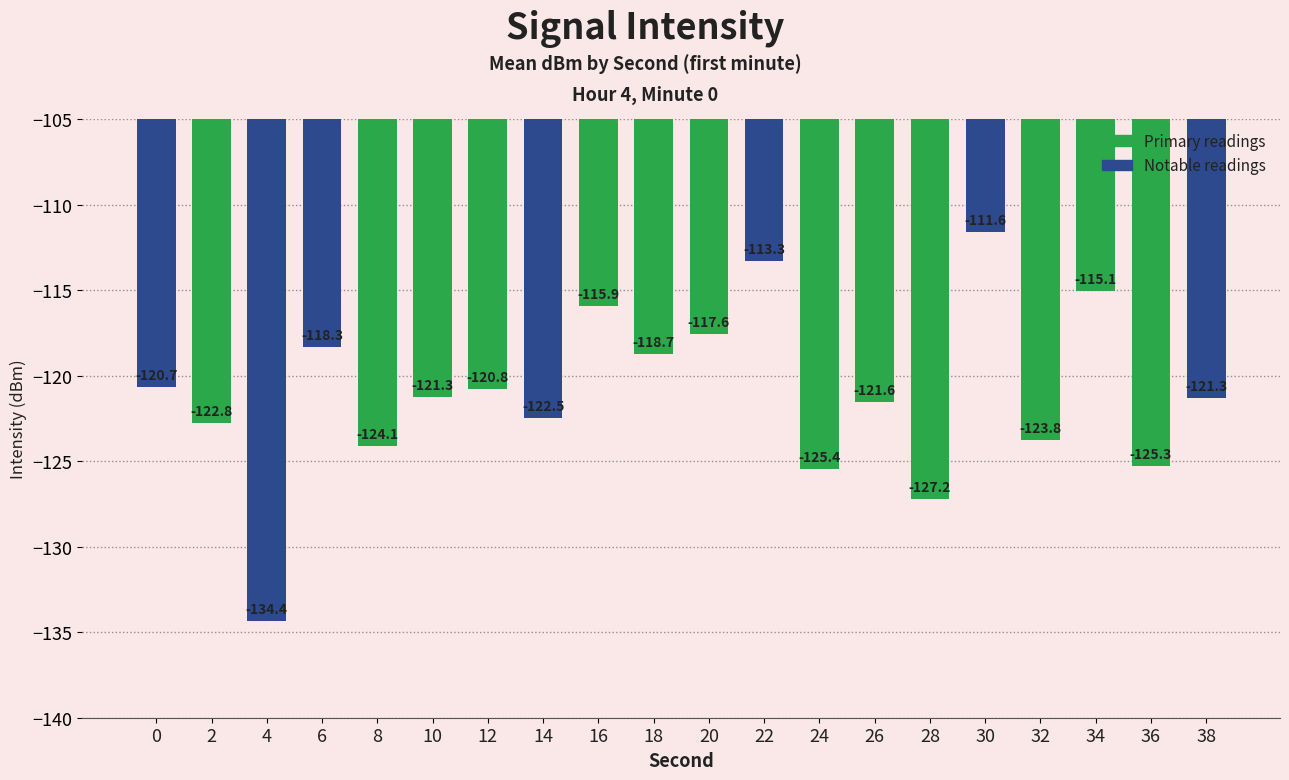

Reading left to right, transcribe all the data shown in this chart.

-120.7	-122.8	-134.4	-118.3	-124.1	-121.3	-120.8	-122.5	-115.9	-118.7	-117.6	-113.3	-125.4	-121.6	-127.2	-111.6	-123.8	-115.1	-125.3	-121.3